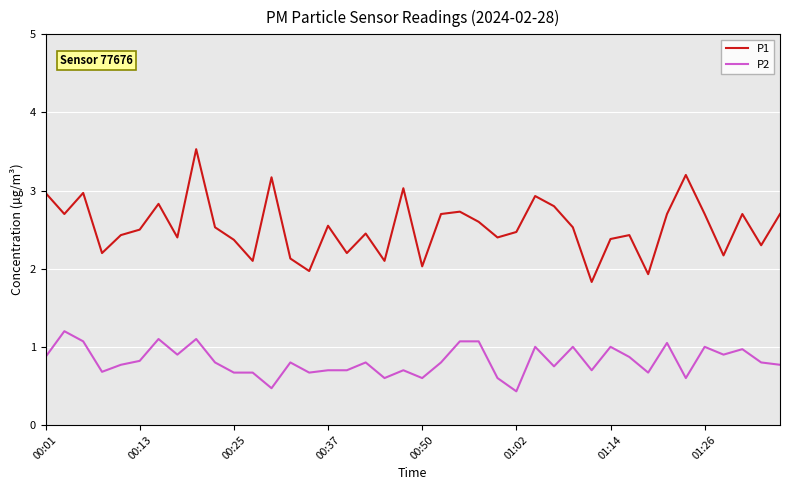

How many categories are shown in the chart?

40